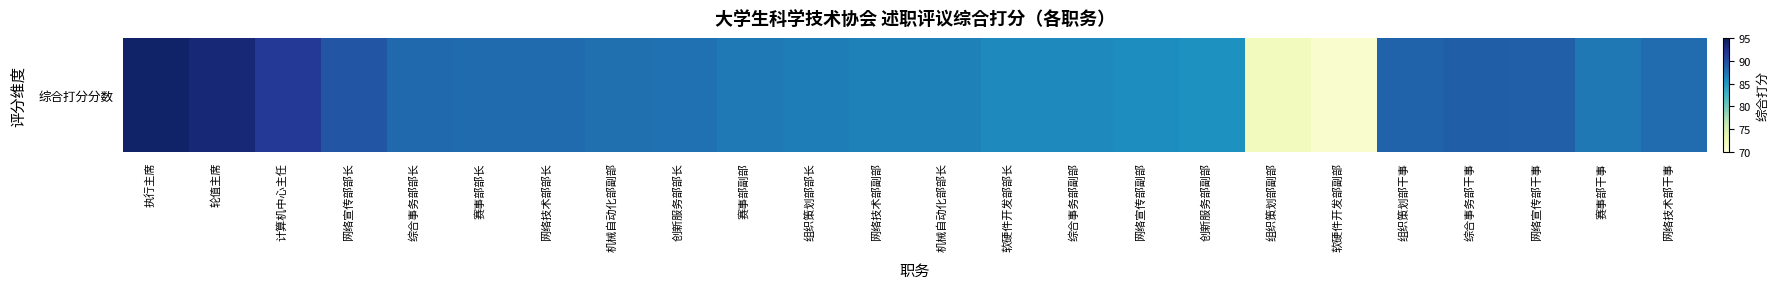

True or false: the data shows 31.2 at 网络技术部副部.

False